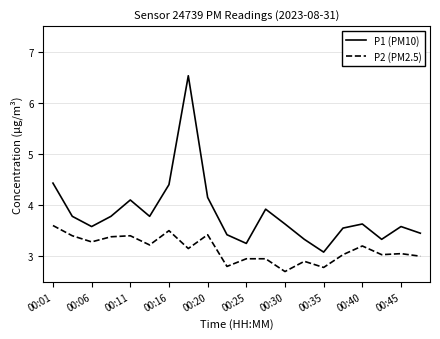

What are all the series names shown in the legend?

P1 (PM10), P2 (PM2.5)